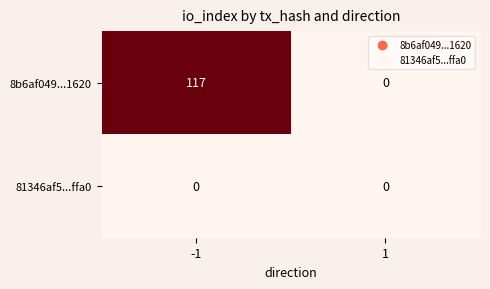

At -1, list the series in order from smallest to largest.

81346af5...ffa0, 8b6af049...1620